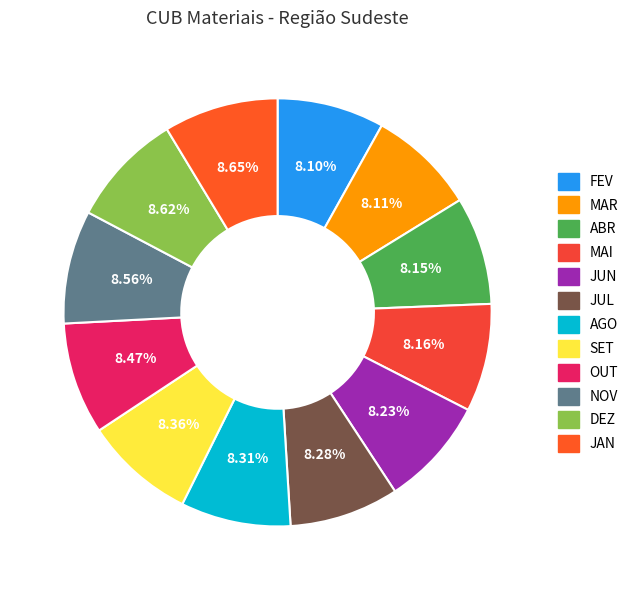

Which slice is the smallest?

FEV